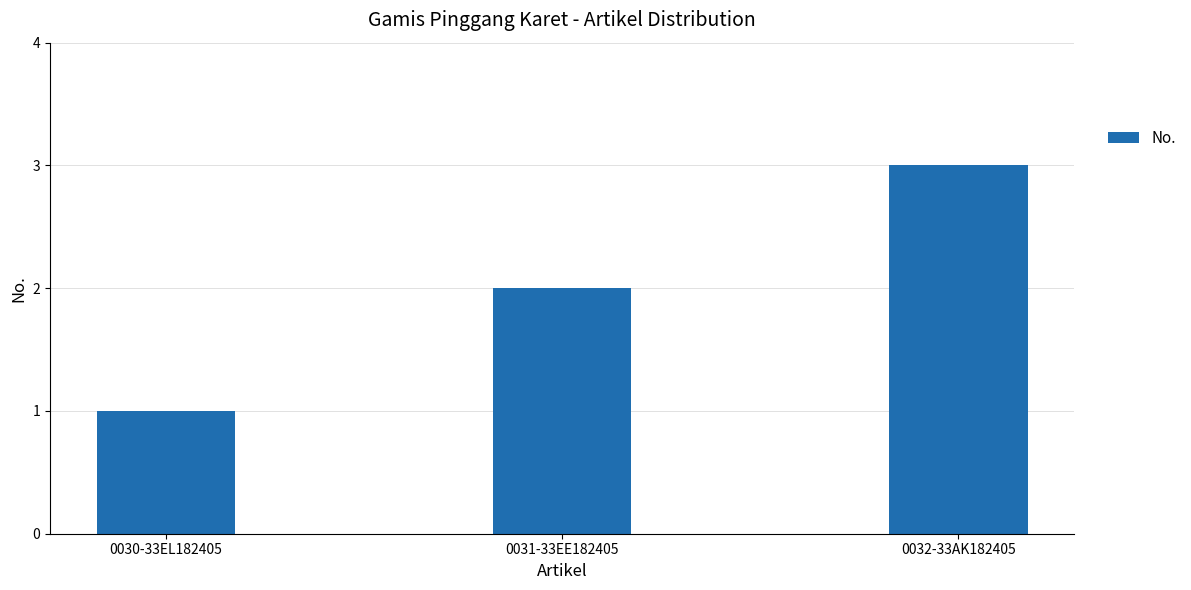

List the labels in order of value, largest first.

0032-33AK182405, 0031-33EE182405, 0030-33EL182405